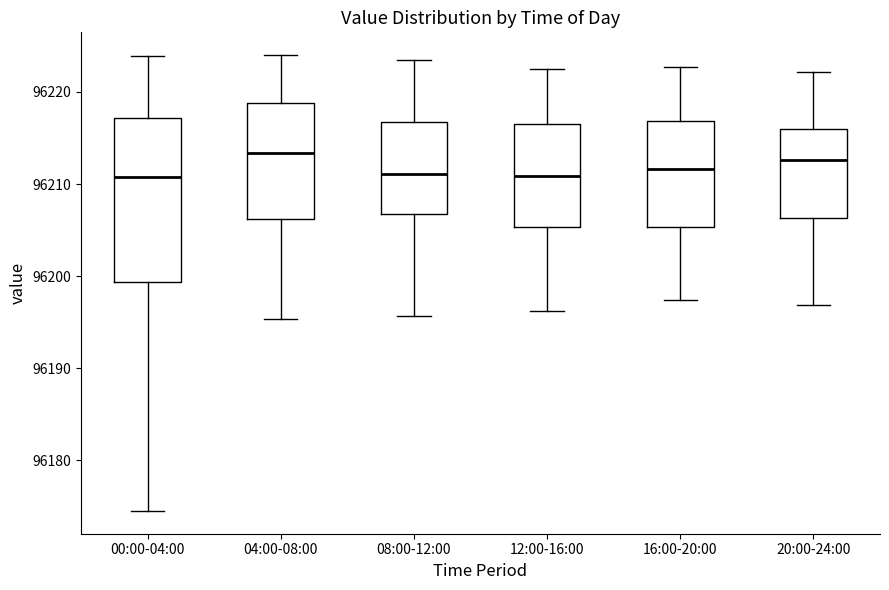

Reading left to right, transcribe this box plot: for each box, give where its median line is, the range the box spans, and where its two whiskers end, as read against the y-axis. The values are not printed on the chart, so give them approximately, as read against the axis.

00:00-04:00: median 96211, box 96199 to 96217, whiskers 96175 to 96224
04:00-08:00: median 96213, box 96206 to 96219, whiskers 96195 to 96224
08:00-12:00: median 96211, box 96207 to 96217, whiskers 96196 to 96224
12:00-16:00: median 96211, box 96205 to 96217, whiskers 96196 to 96223
16:00-20:00: median 96212, box 96205 to 96217, whiskers 96197 to 96223
20:00-24:00: median 96213, box 96206 to 96216, whiskers 96197 to 96222